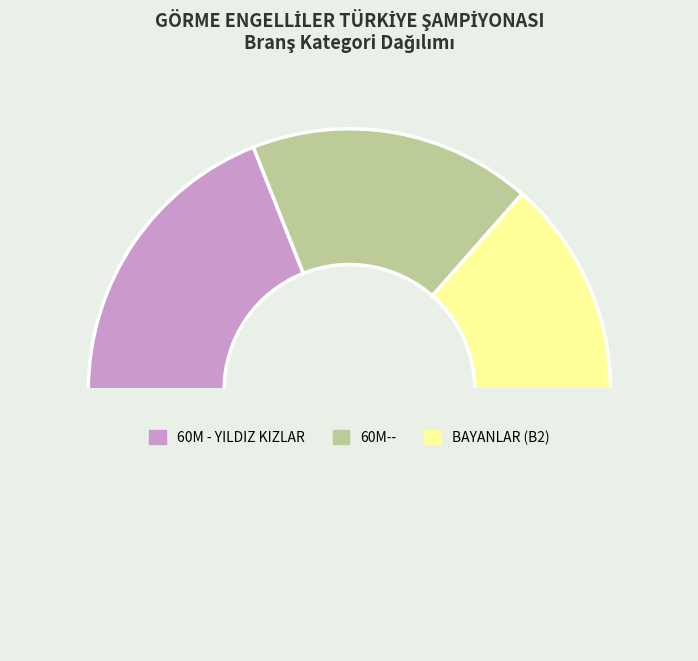

How many segments does this pie chart have?

4